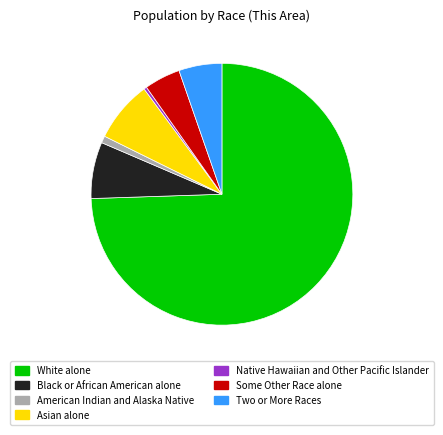

Rank the categories by value from lowest to highest.

Native Hawaiian and Other Pacific Islander, American Indian and Alaska Native, Some Other Race alone, Two or More Races, Black or African American alone, Asian alone, White alone